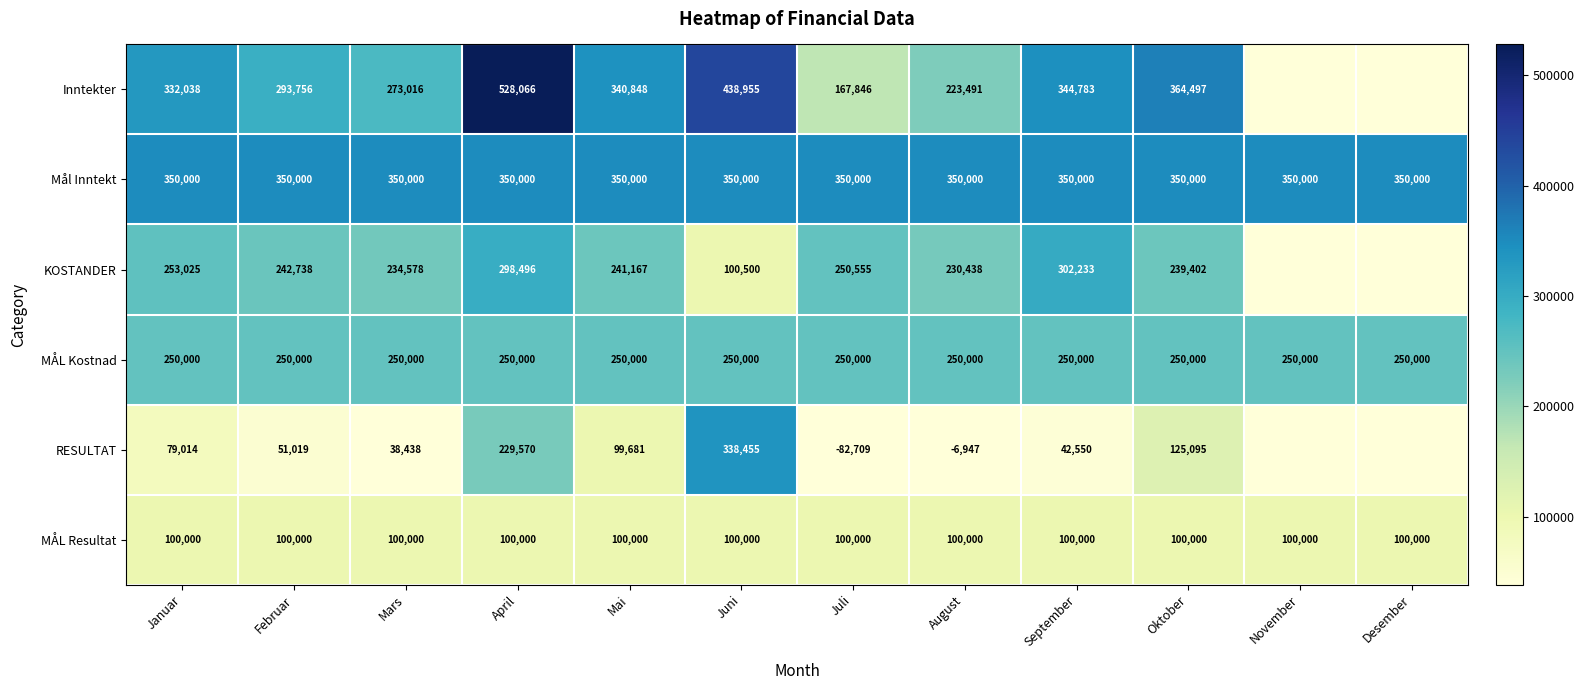

Which series changed the most between Mars and September?

Inntekter